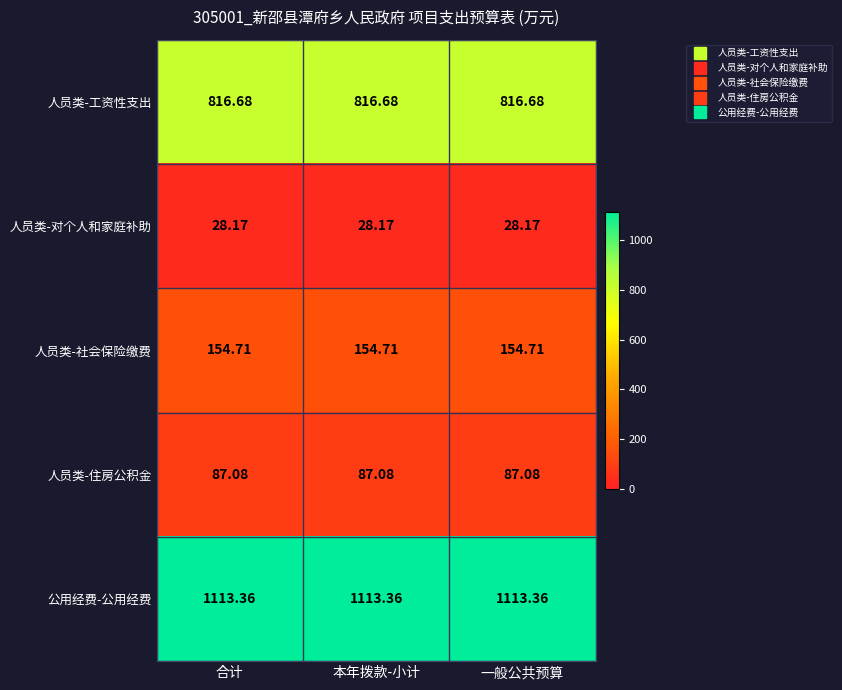

What is the minimum value shown in the chart?

28.2